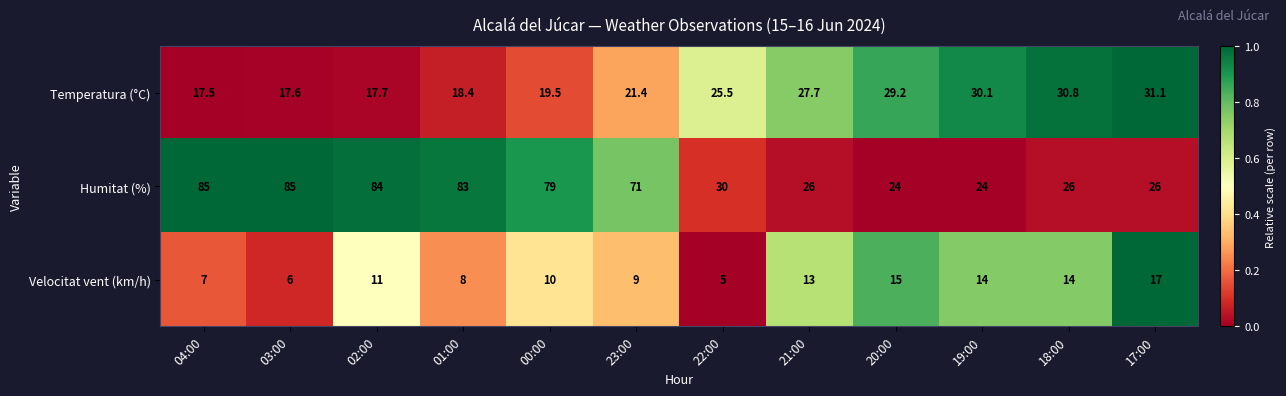

Read the Humitat (%) value at 00:00.

79.0